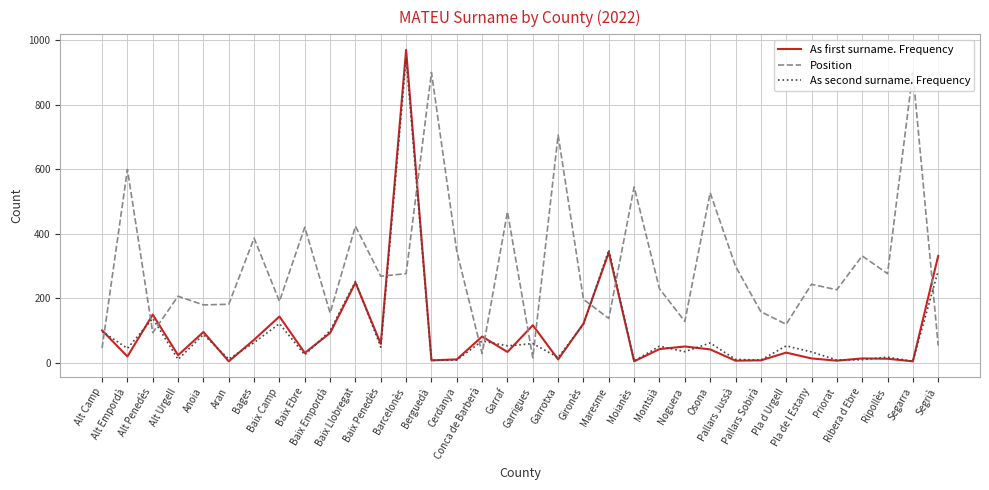

What value does the As first surname. Frequency series have at Montsià, to the nearest 10?

40